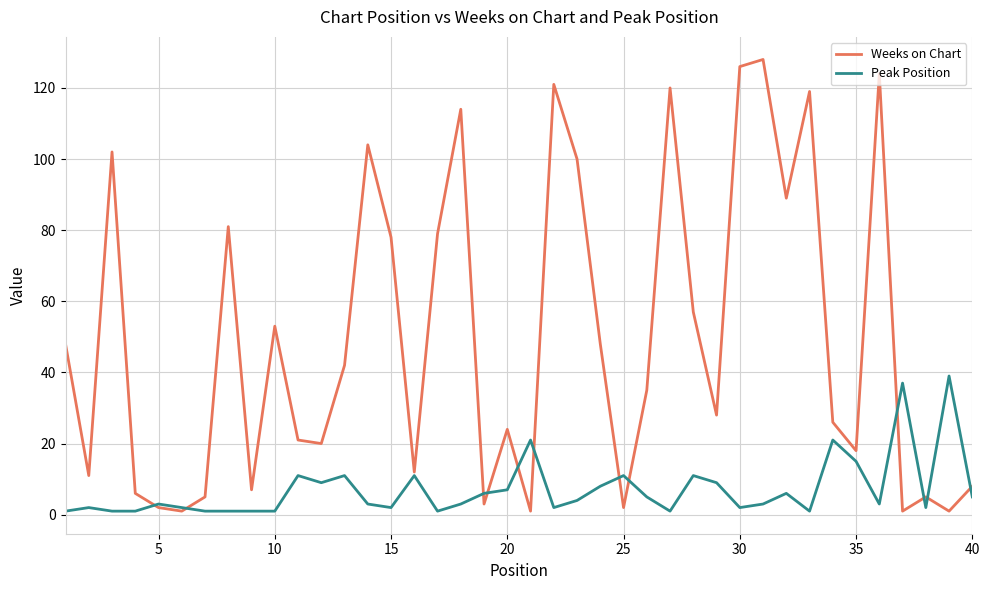

Rank the series by their average value, from highest to lowest.

Weeks on Chart, Peak Position